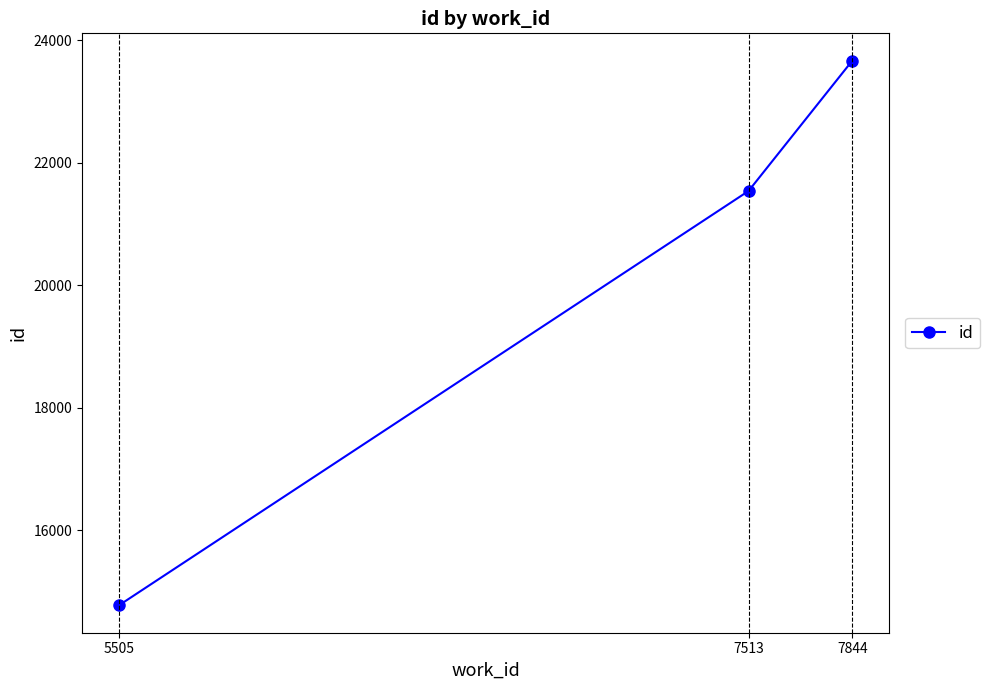

List the labels in order of value, smallest first.

5505, 7513, 7844